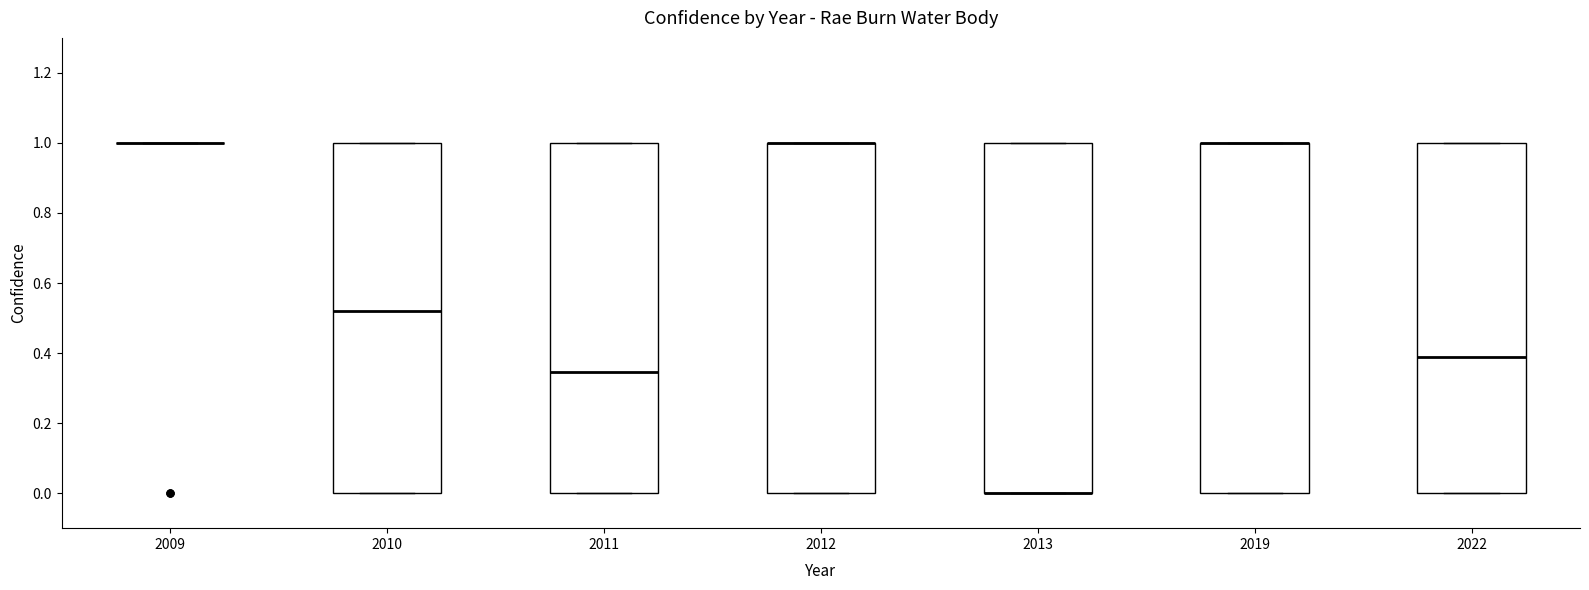

Reading left to right, read every box against the y-axis: the position of its median line, the range the box covers, and the ends of its whiskers. The values are not printed on the chart, so give them approximately, as read against the axis.

2009: box collapsed to a line at 1.00, whiskers 1.00 to 1.00
2010: median 0.52, box 0.00 to 1.00, whiskers 0.00 to 1.00
2011: median 0.34, box 0.00 to 1.00, whiskers 0.00 to 1.00
2012: median 1.00 (drawn on the box's upper edge), box 0.00 to 1.00, whiskers 0.00 to 1.00
2013: median 0.00 (drawn on the box's lower edge), box 0.00 to 1.00, whiskers 0.00 to 1.00
2019: median 1.00 (drawn on the box's upper edge), box 0.00 to 1.00, whiskers 0.00 to 1.00
2022: median 0.40, box 0.00 to 1.00, whiskers 0.00 to 1.00